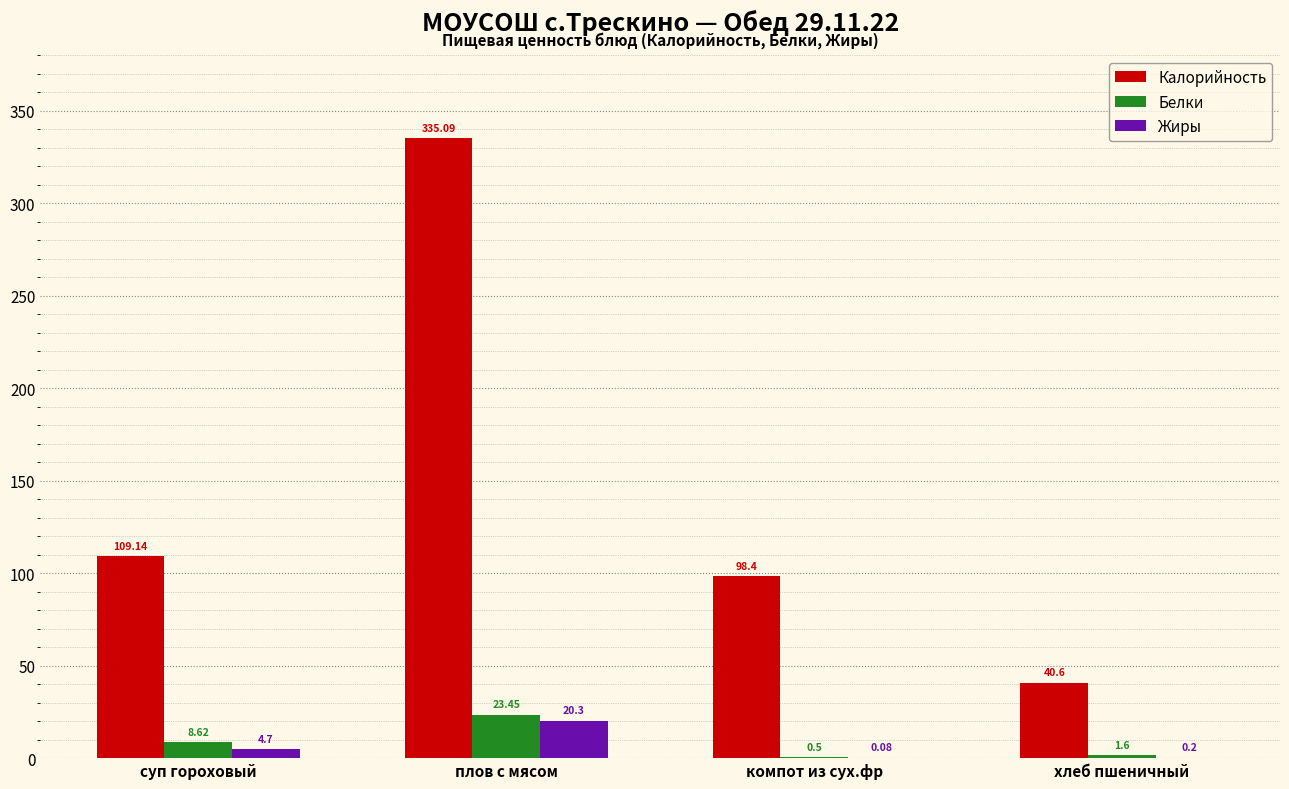

The Белки series shows 1.6 at хлеб пшеничный. True or false?

True